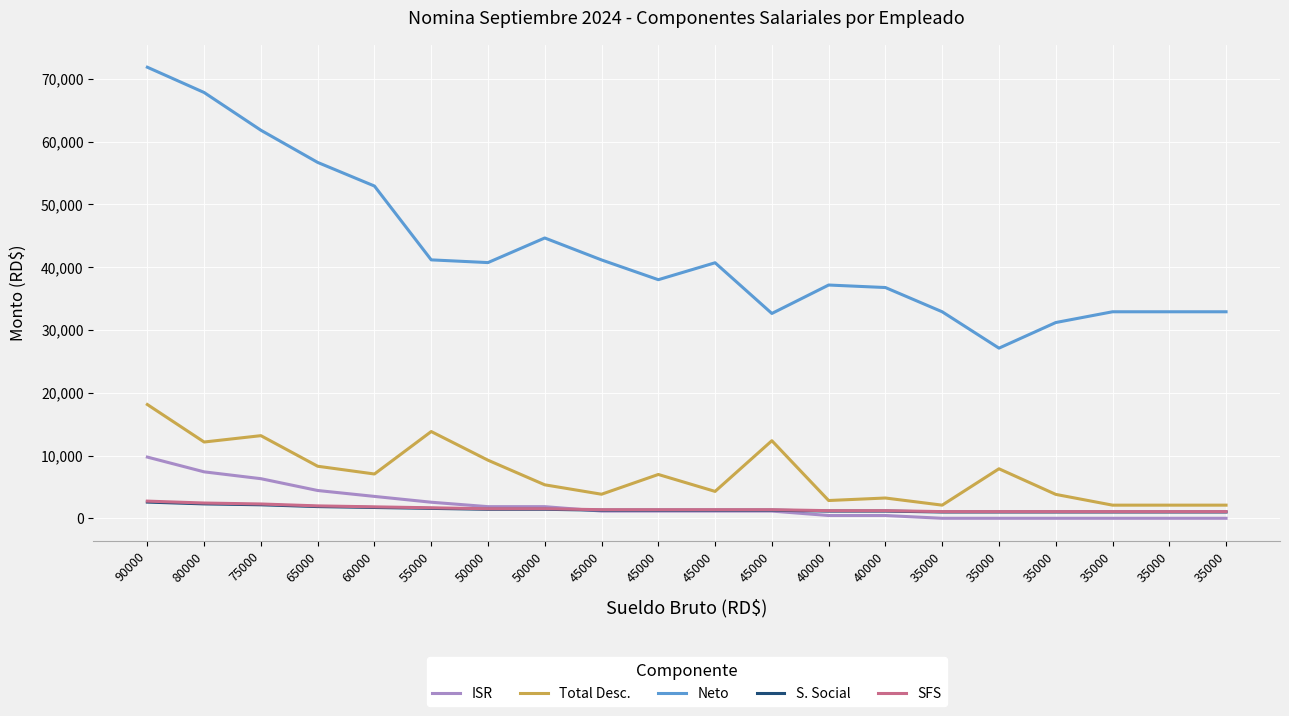

Where does the ISR series first go above 1148?

90000